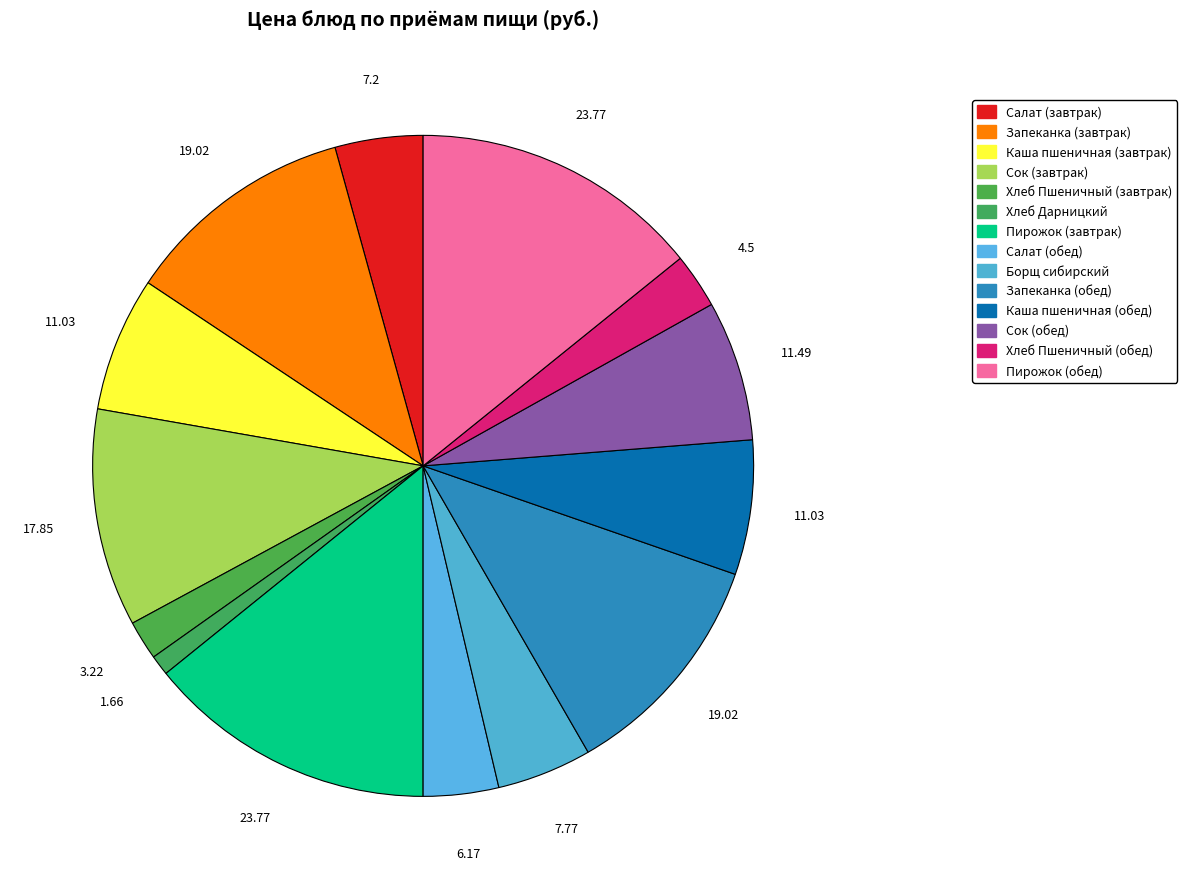

Count the number of slices in the pie.

14